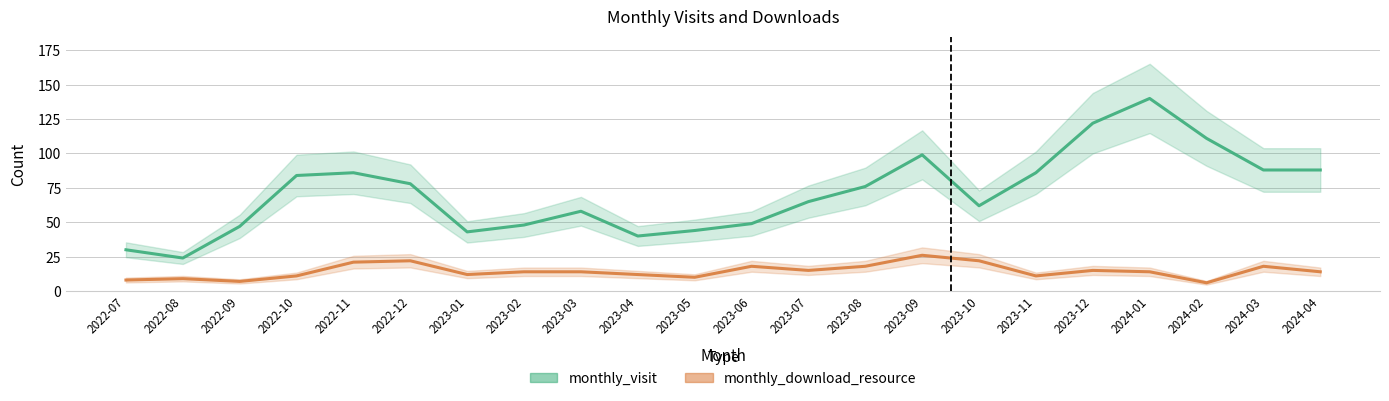

The value of monthly_download_resource at 2022-08 is 9. True or false?

True